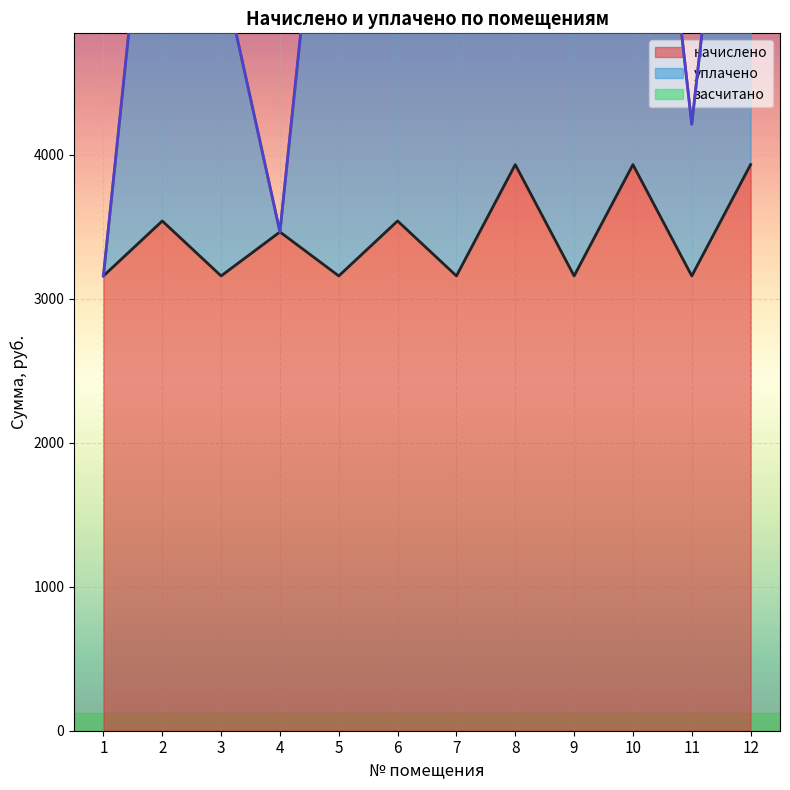

The уплачено series shows 7368.1 at 5. True or false?

True